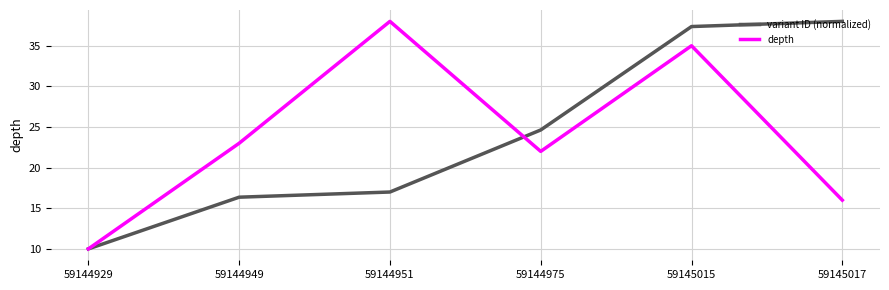

What is the greatest value displayed?

38.0